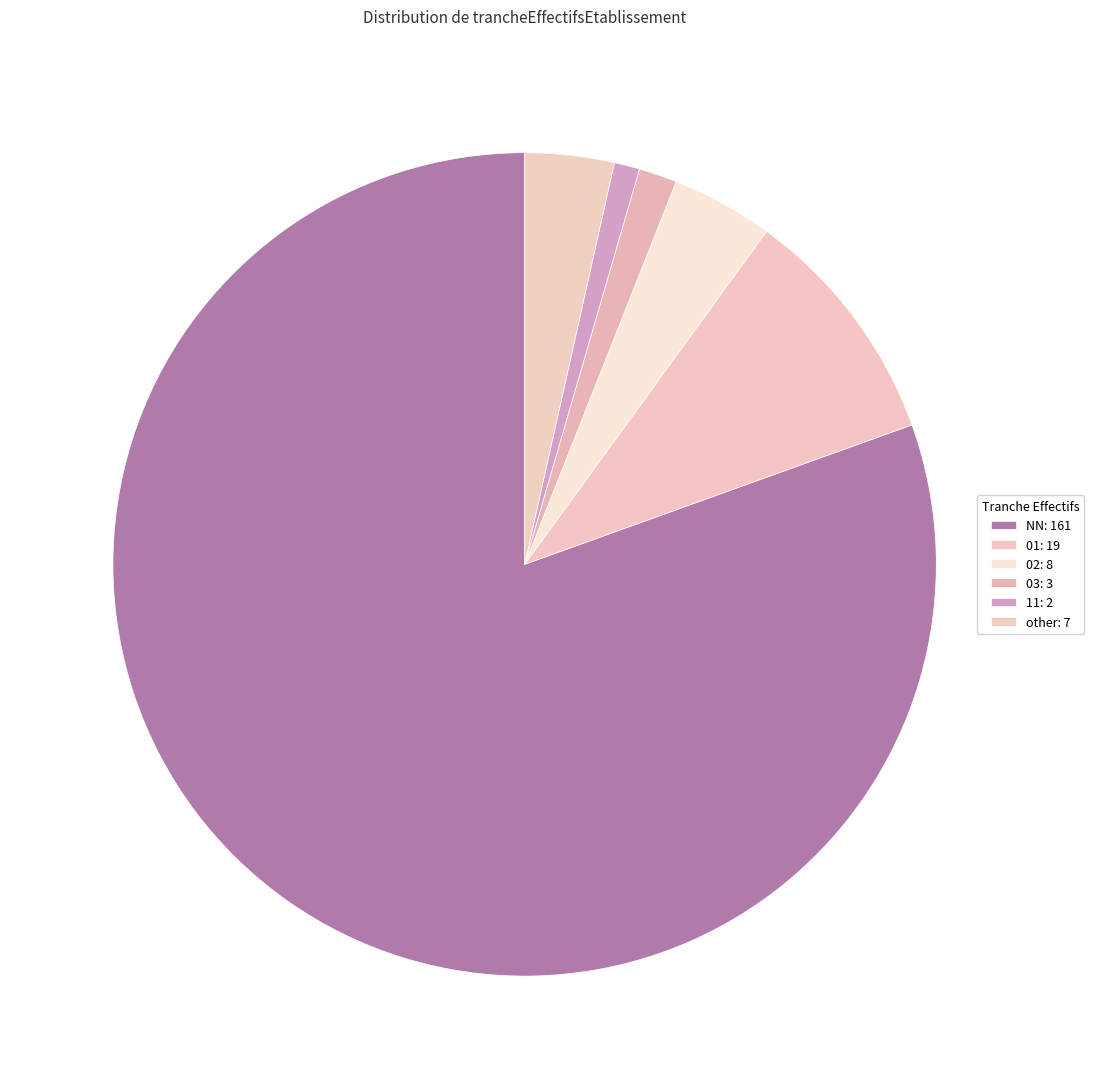

To the nearest percent, what percentage of the pie is other?

4%